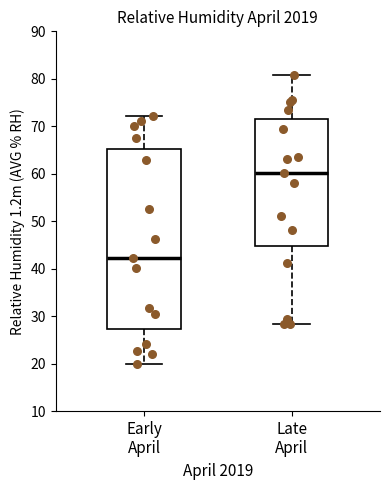

Where does the upper whisker of the box for Early April end on the y-axis? The values are not printed on the chart, so give them approximately, as read against the axis.

72